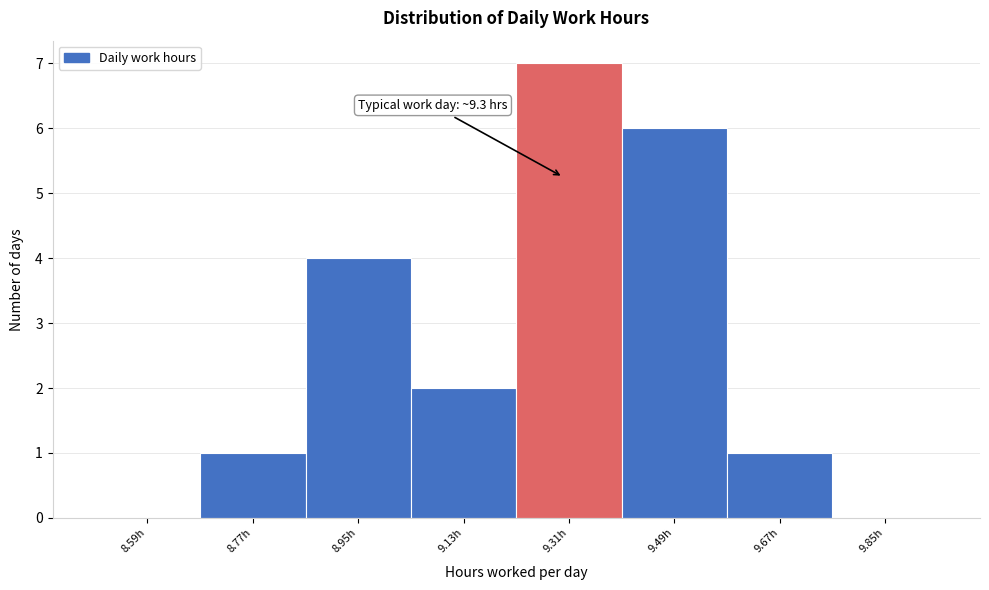

Over which range of the x-axis is the bar tallest?

9.22 to 9.40